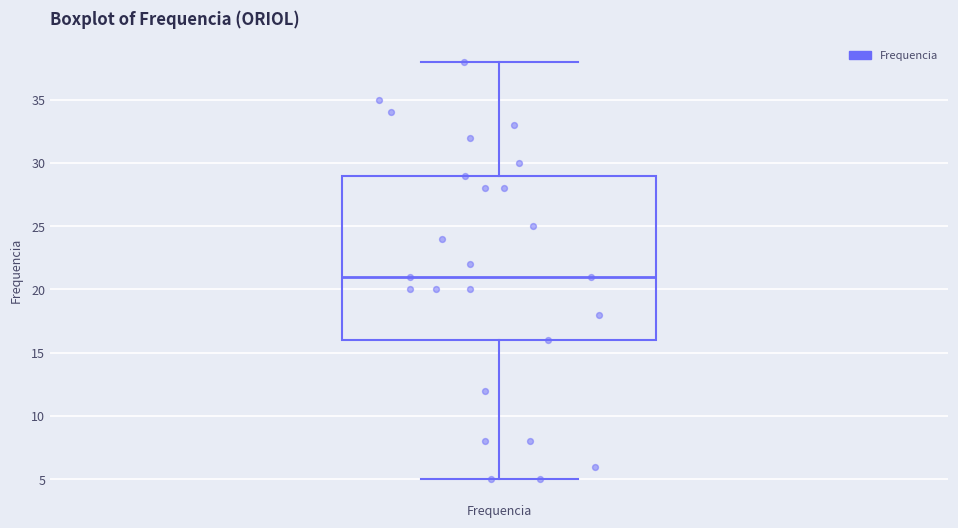

Read this box plot against the y-axis: the position of the median line, the range covered by the box, and the ends of both whiskers. The values are not printed on the chart, so give them approximately, as read against the axis.

median 21, box 16 to 29, whiskers 5 to 38